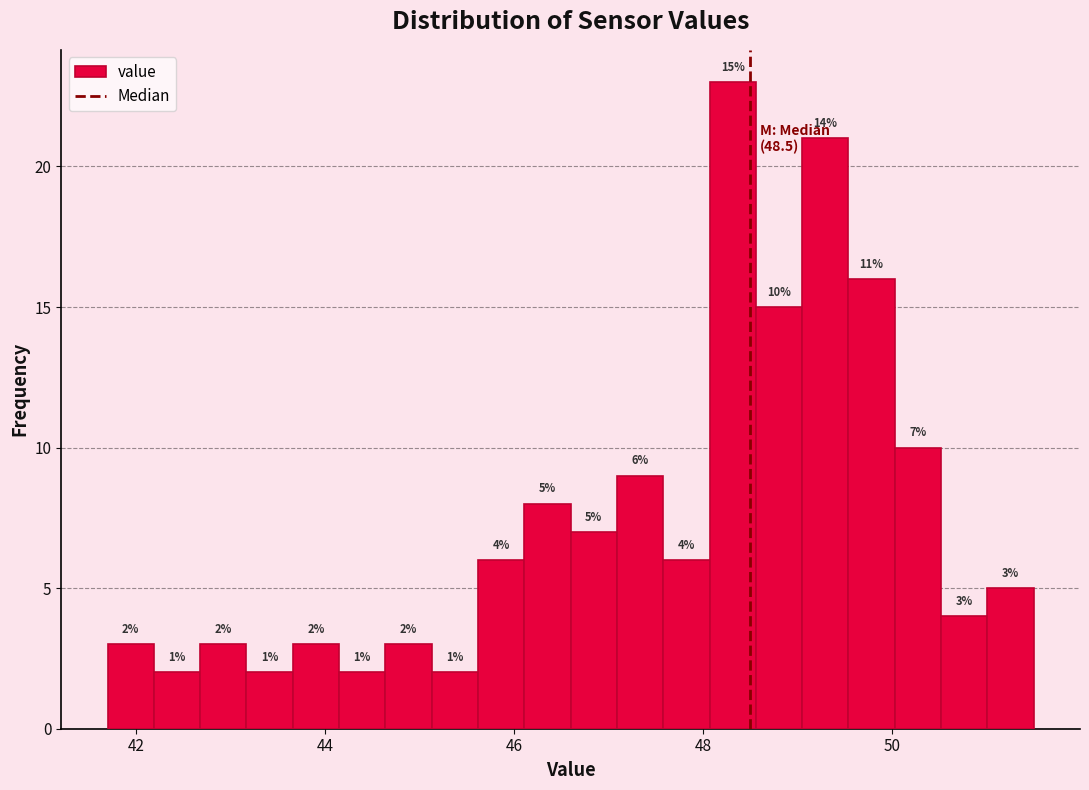

Read against the x-axis, roughly where is the centre of the tallest bar?

48.4